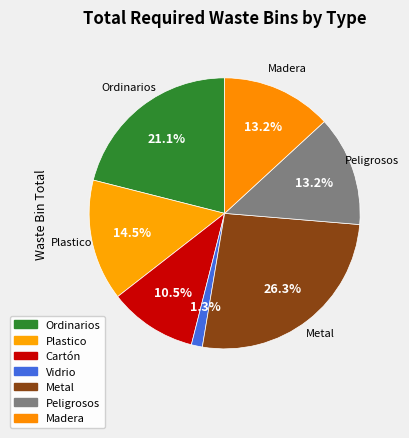

How many segments does this pie chart have?

7